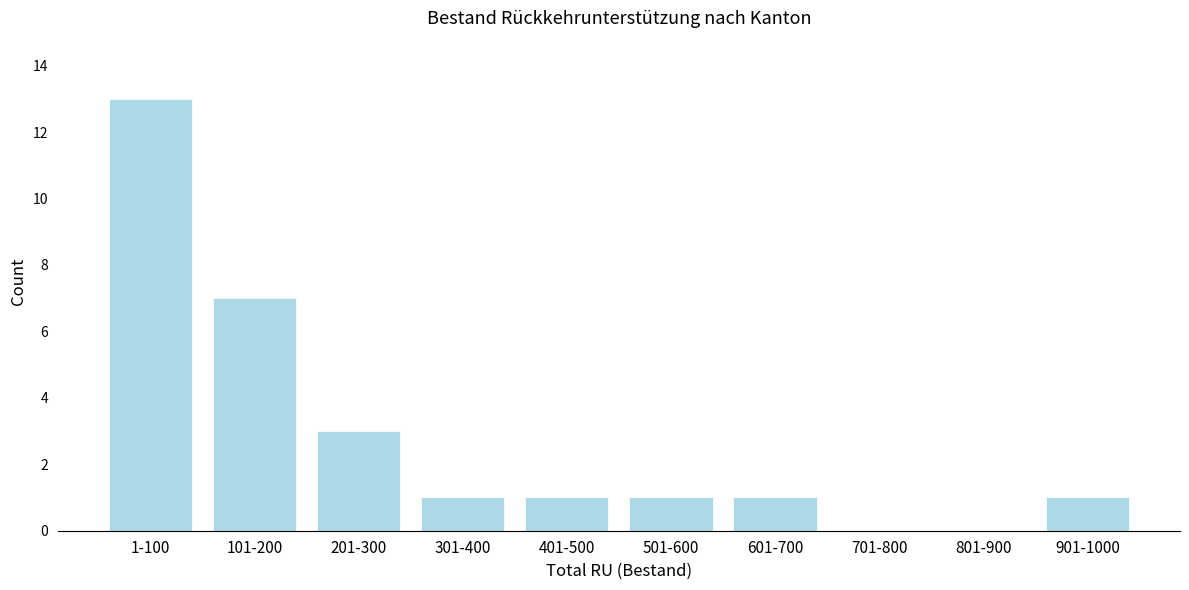

Reading left to right, extract all data points from this chart.

1-100=13	101-200=7	201-300=3	301-400=1	401-500=1	501-600=1	601-700=1	701-800=0	801-900=0	901-1000=1